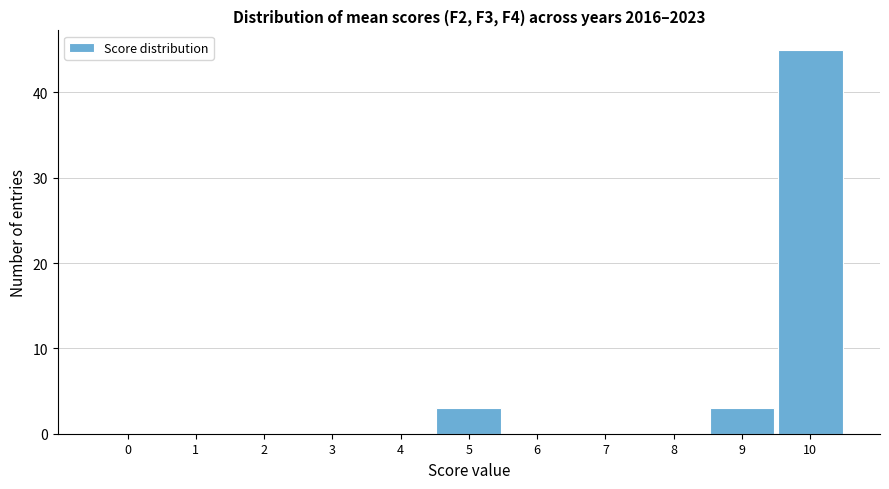

Over which range of the x-axis is the bar tallest?

9.5 to 10.5